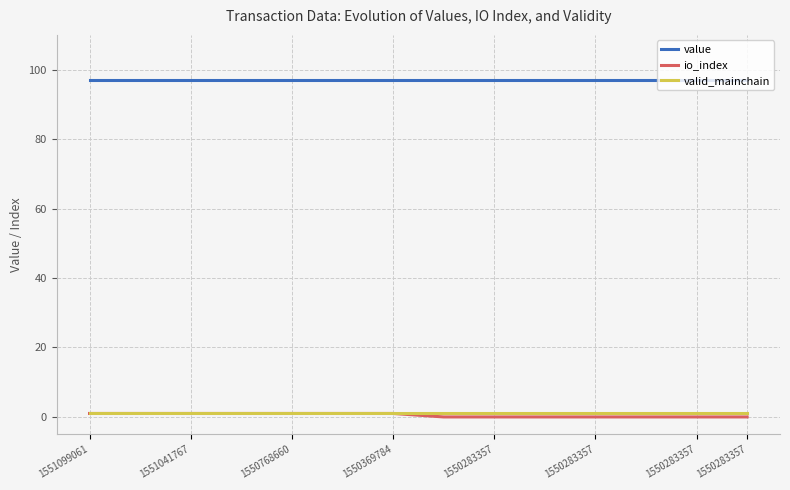

Which series has the largest total across all categories?

value